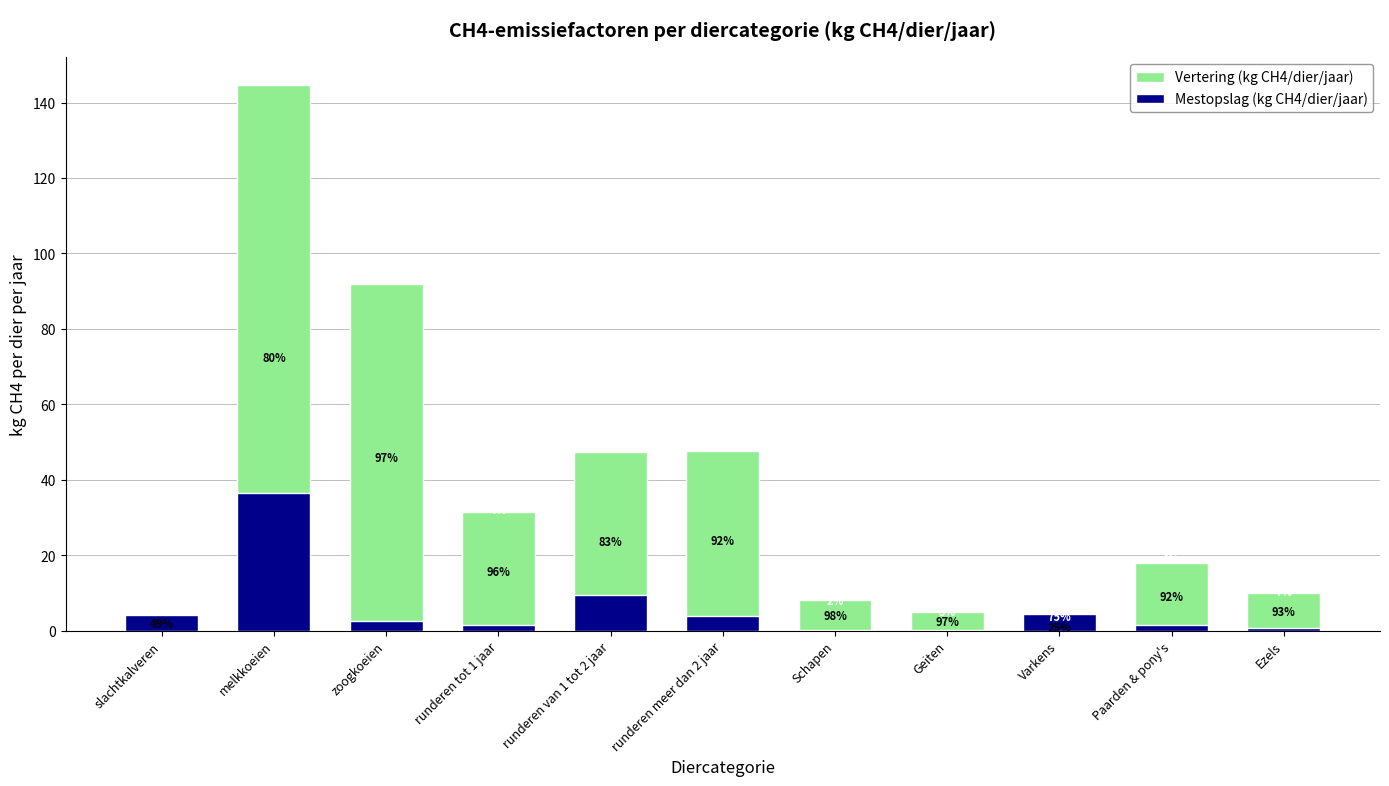

Reading left to right, extract all data points from this chart.

Vertering (kg CH4/dier/jaar): 4.0	144.8	92.0	31.5	47.3	47.7	8.0	5.0	1.5	18.0	10.0
Mestopslag (kg CH4/dier/jaar): 4.2	36.6	2.6	1.4	9.4	3.9	0.2	0.1	4.5	1.6	0.8